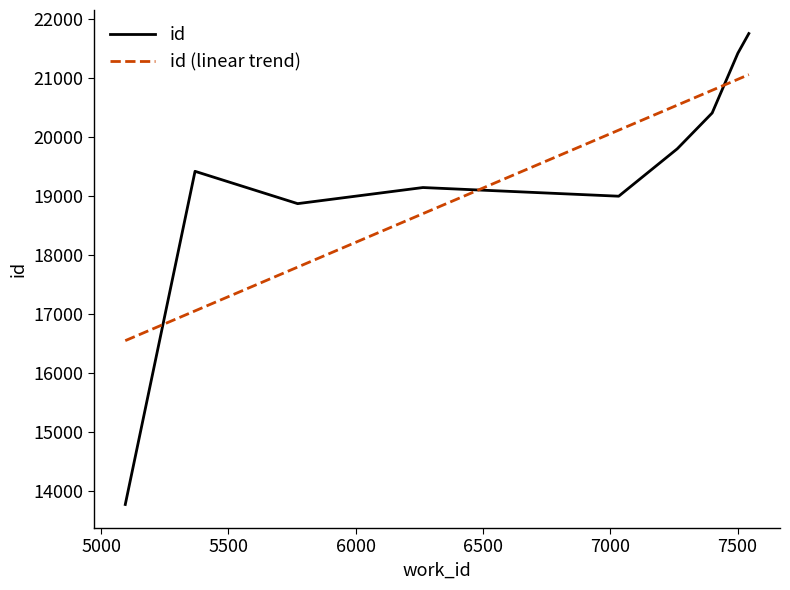

List the series in order of their peak value, lowest first.

id (linear trend), id